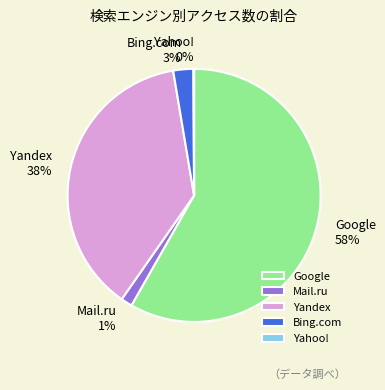

To the nearest percent, what percentage of the pie is Mail.ru?

1%